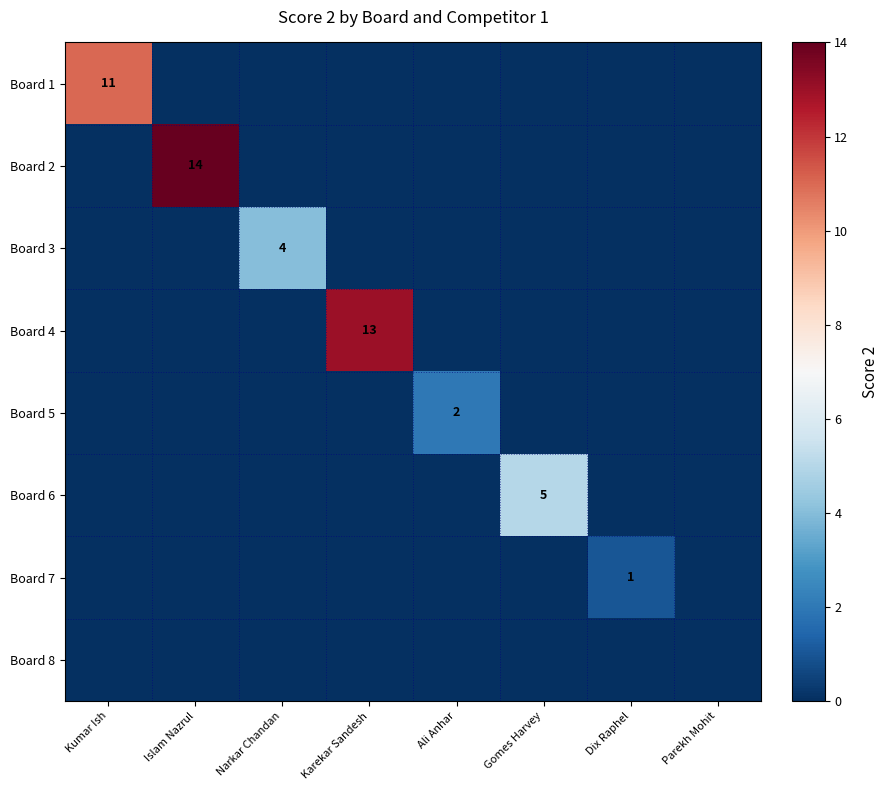

Which category has the highest value in the Board 5 series?

Ali Anhar